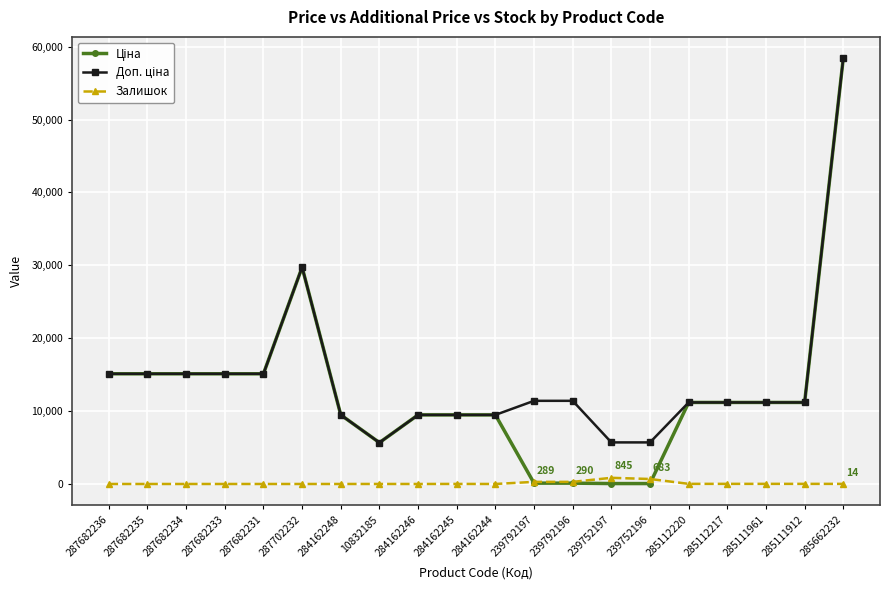

What is the label of the 3rd point from the left?

287682234